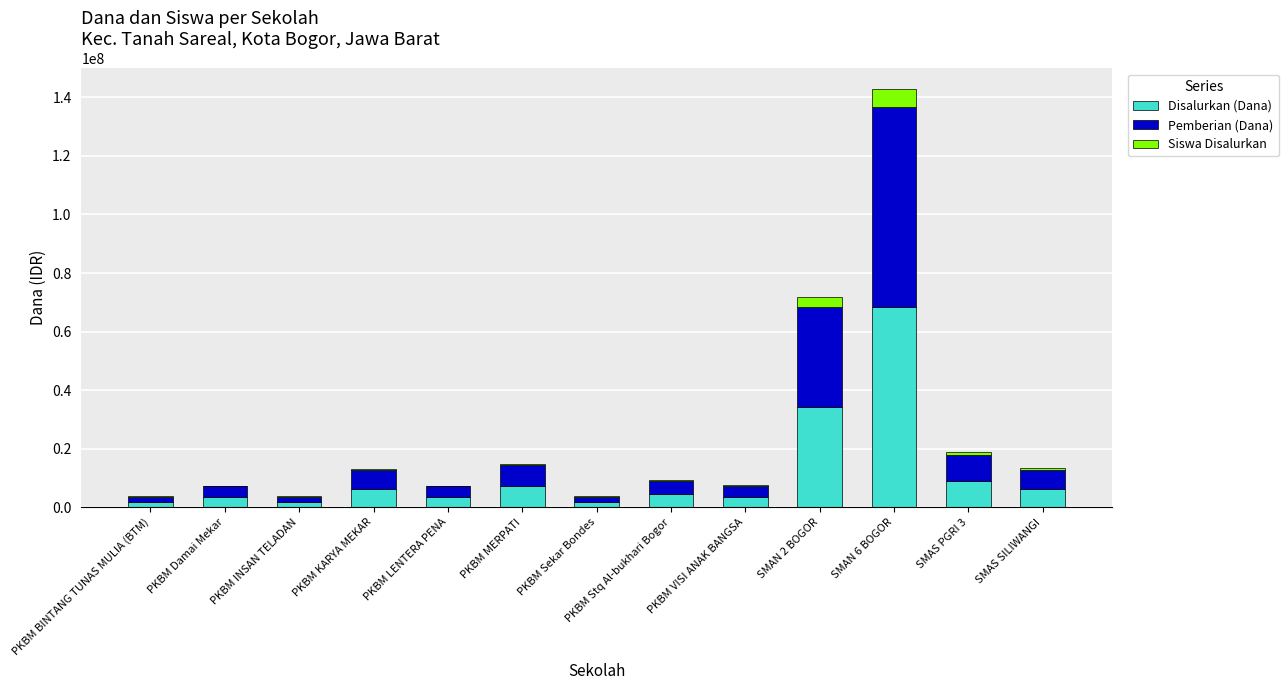

Is it true that Disalurkan (Dana) equals 6300000 at PKBM KARYA MEKAR?

True